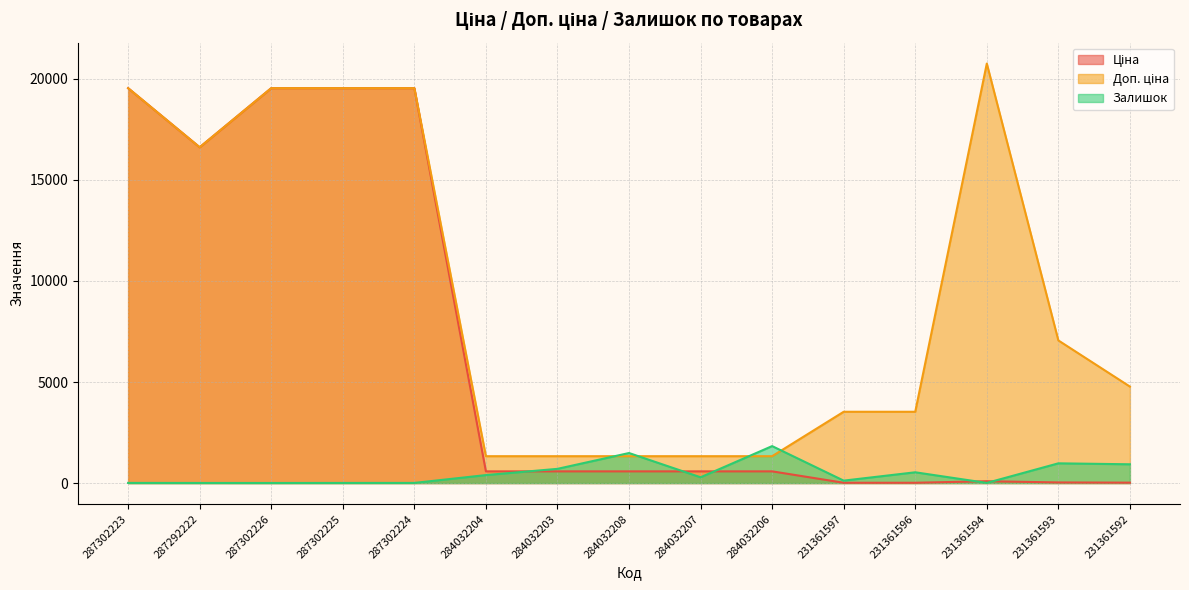

At which label is Ціна closest to 9779?

287292222